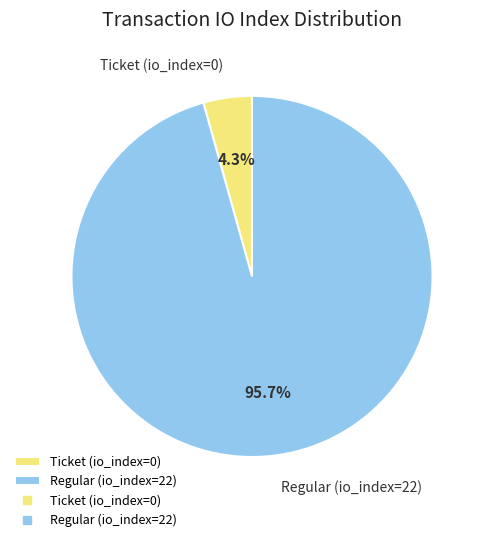

To the nearest percent, what percentage of the pie is Regular (io_index=22)?

96%